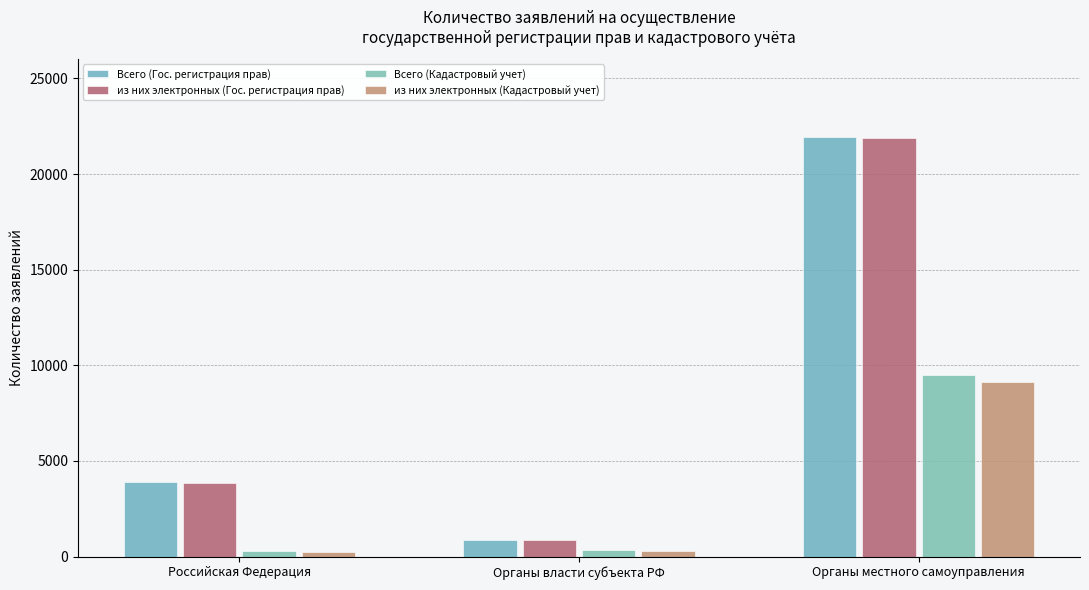

How many data points does each series have?

3